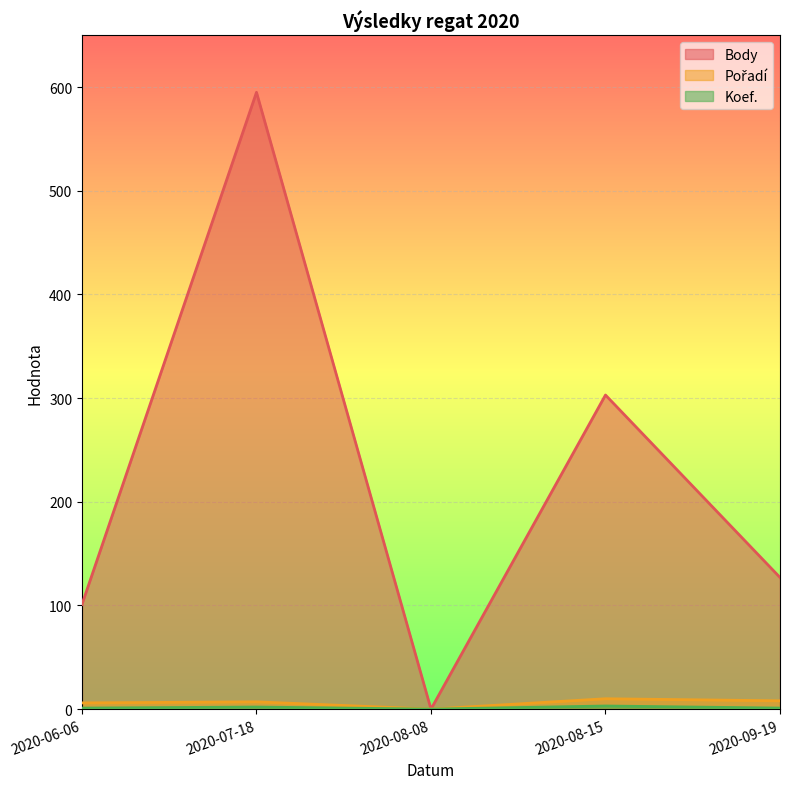

At which category is the sum across all series the highest?

2020-07-18